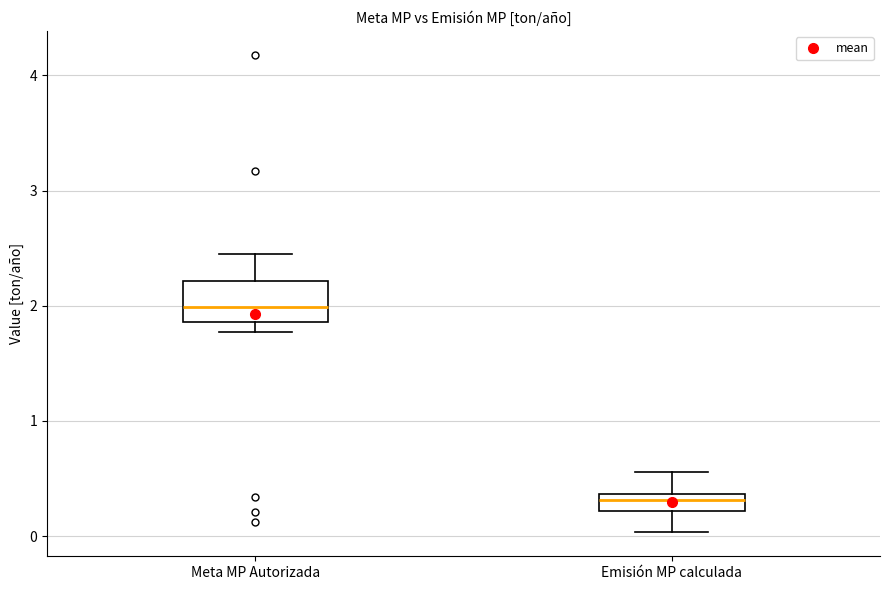

Which box's median line is the lowest?

Emisión MP calculada